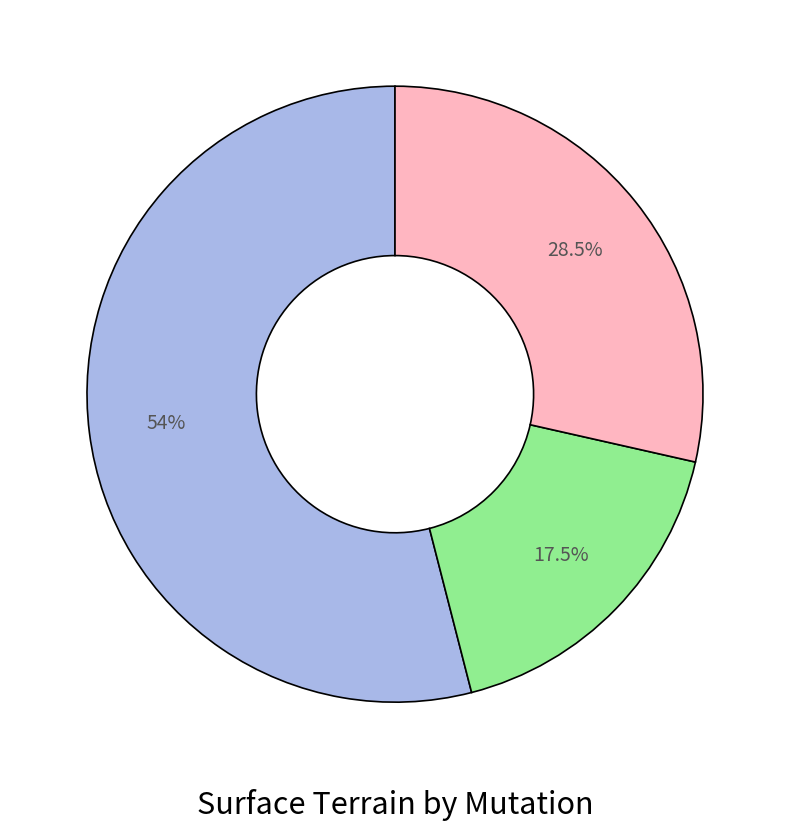

Is there any slice that represents more than half of the pie?

Yes